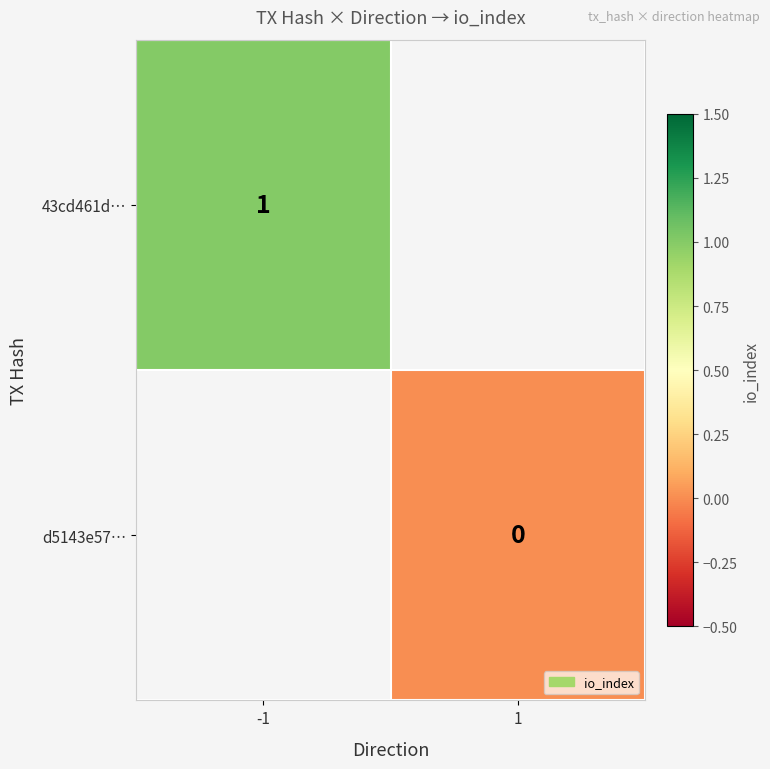

Is it true that 43cd461d… equals 2 at -1?

False